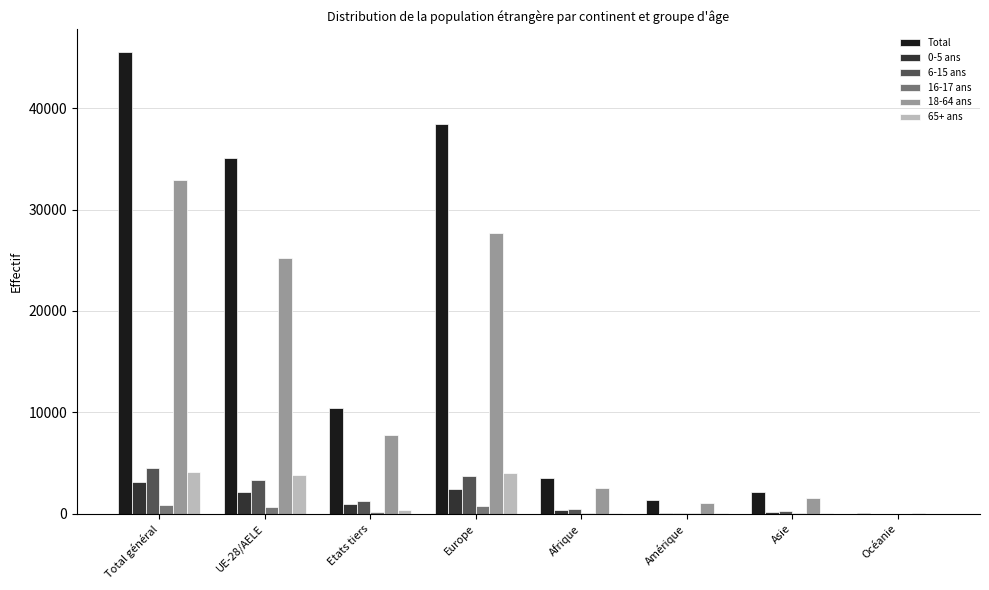

The Total series shows 45509 at Total général. True or false?

True